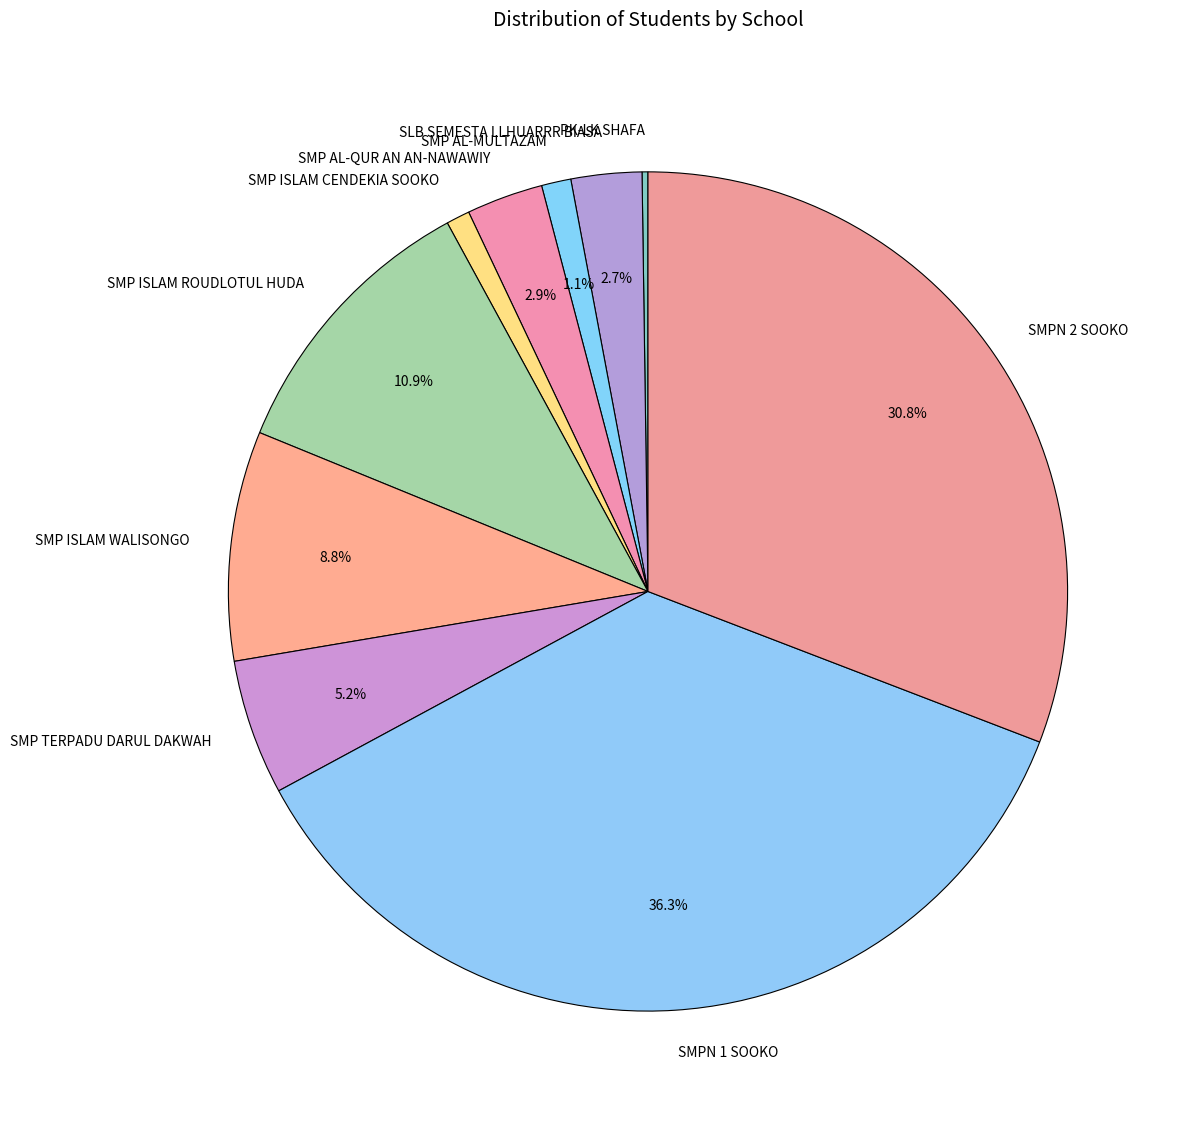

Which has a higher value, SMPN 1 SOOKO or SMP AL-MULTAZAM?

SMPN 1 SOOKO